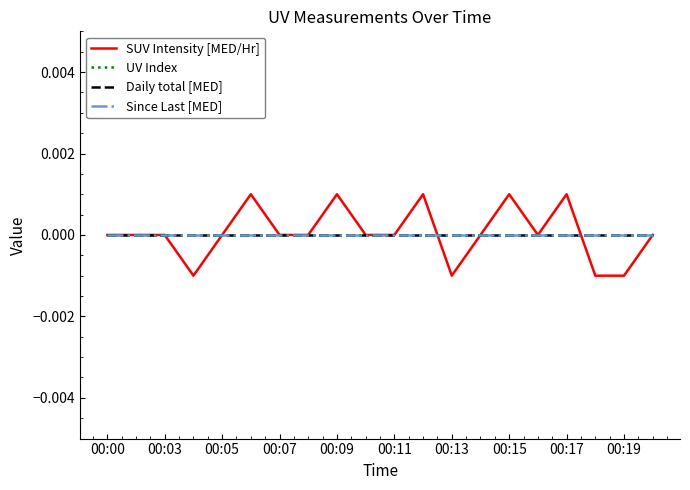

Does the chart display data point markers on the line(s)?

No